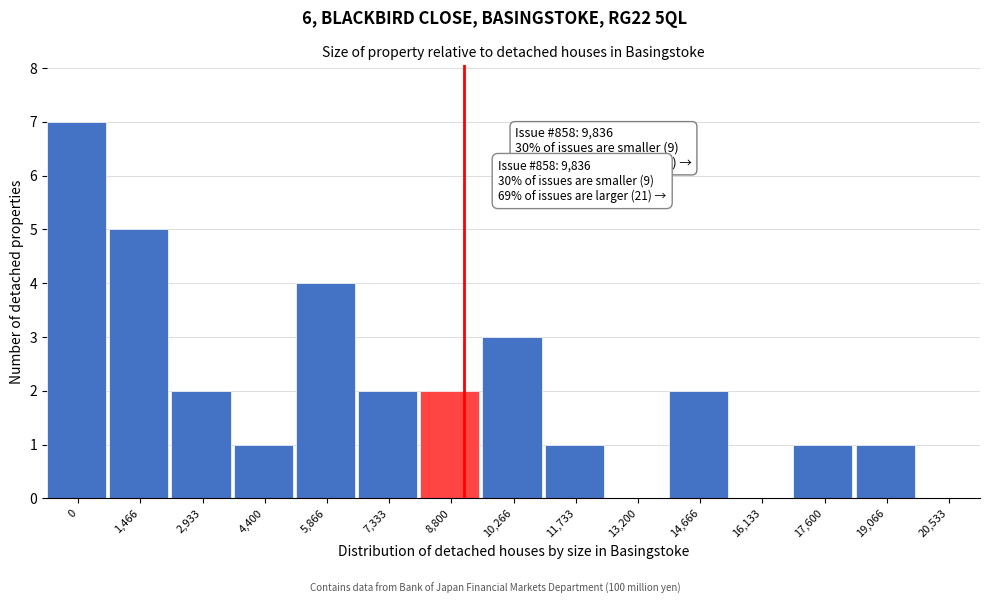

Reading left to right, extract all data points from this chart.

0=7	1,466=5	2,933=2	4,400=1	5,866=4	7,333=2	8,800=2	10,266=3	11,733=1	13,200=0	14,666=2	16,133=0	17,600=1	19,066=1	20,533=0